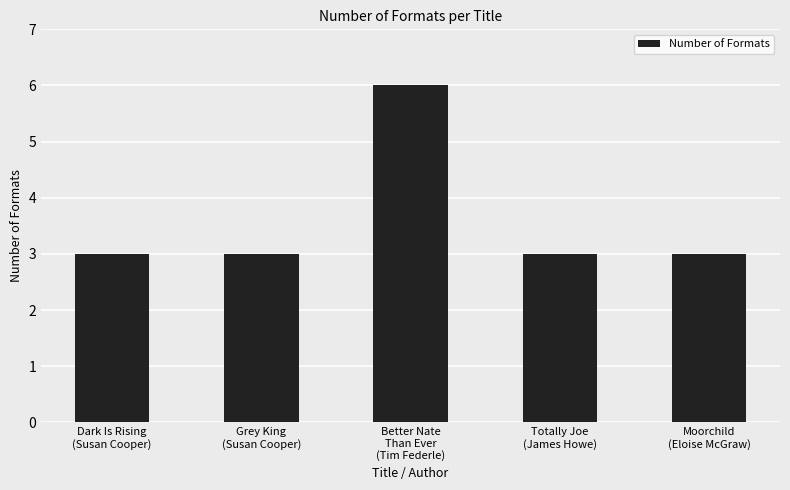

What is the value of the 1st bar from the left?

3